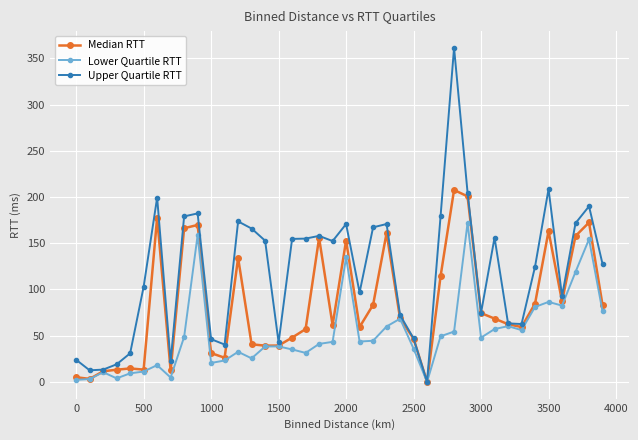

Which series has the widest spread of values?

Upper Quartile RTT